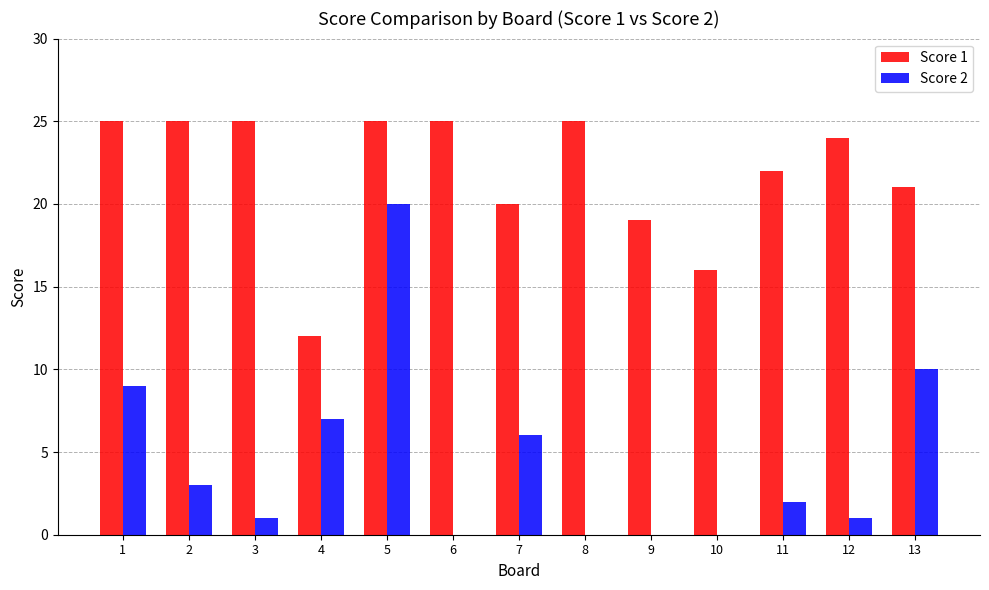

Is the value of Score 2 at 10 greater than the value of Score 1 at 3?

No